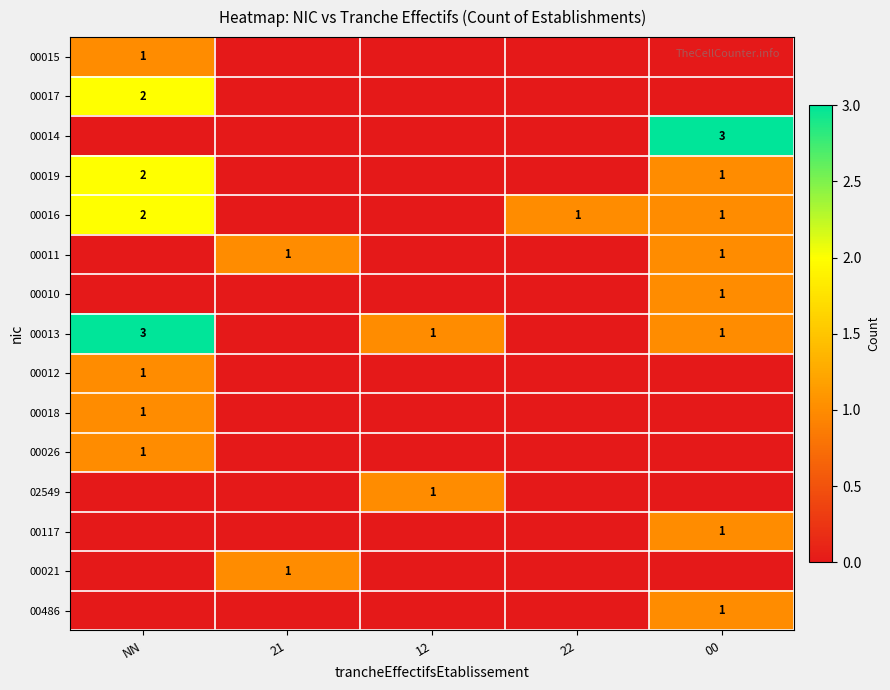

Is the value of 00018 at 12 greater than the value of 00117 at 00?

No